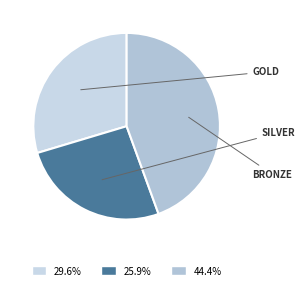

How many segments does this pie chart have?

3